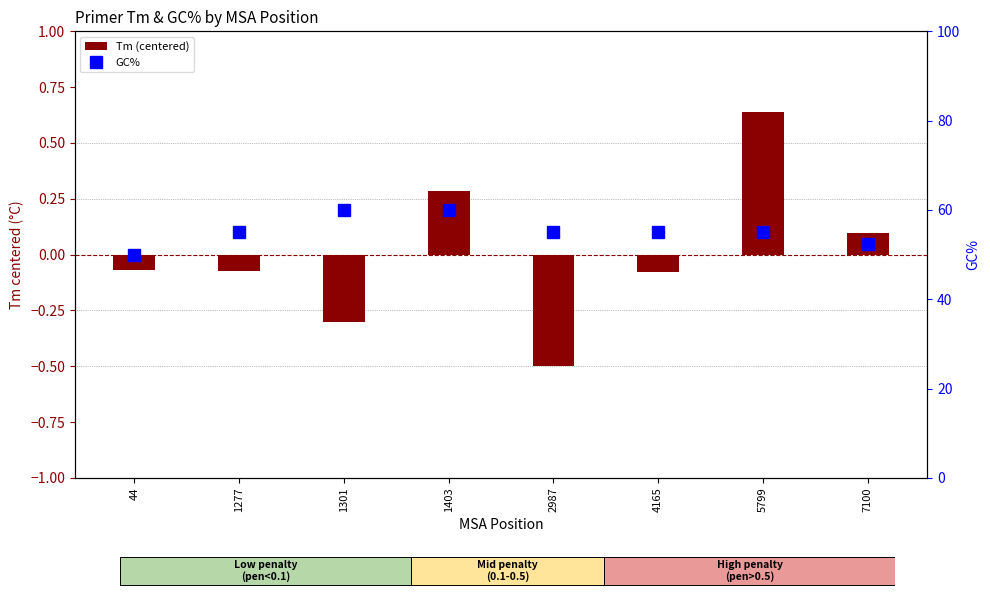

The Tm (centered) series shows -0.7 at 2987. True or false?

False